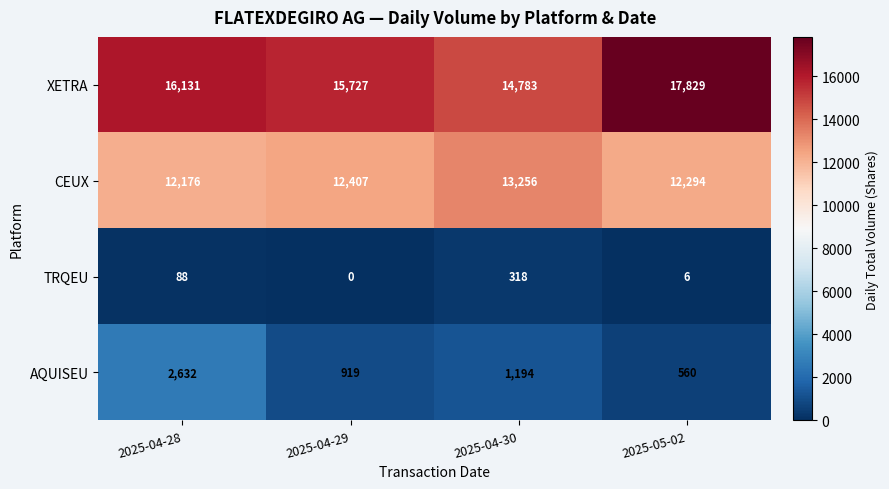

What is the minimum value for CEUX?

12176